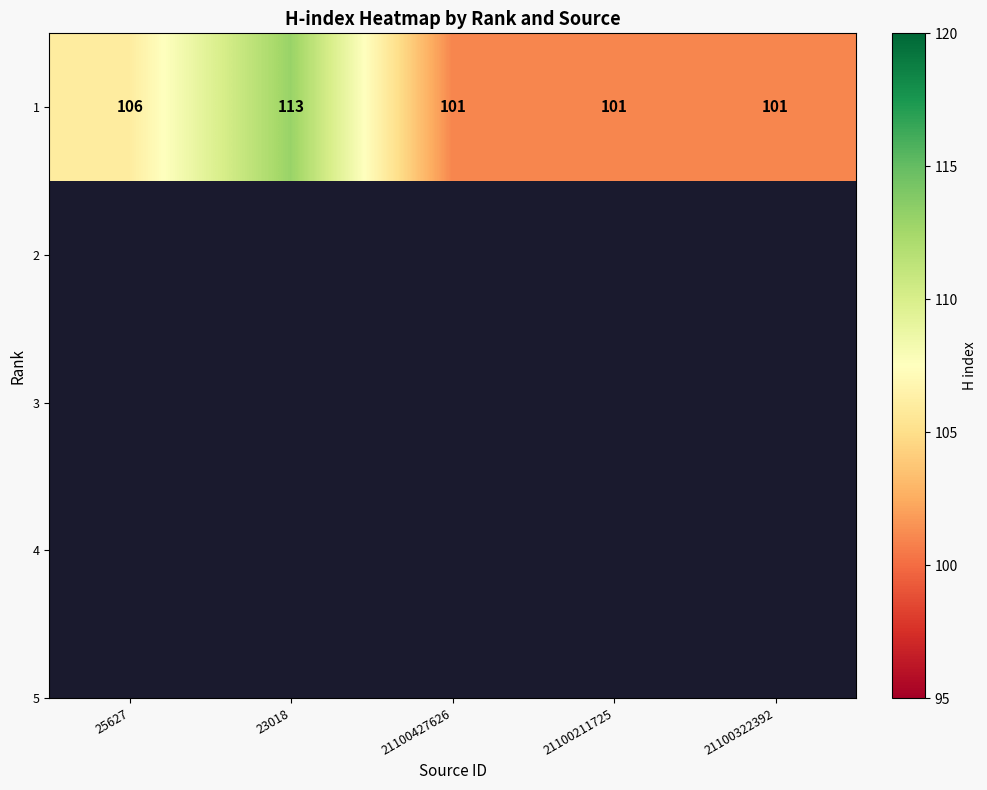

What is the ratio of the value at 23018 to the value at 21100211725?

1.1